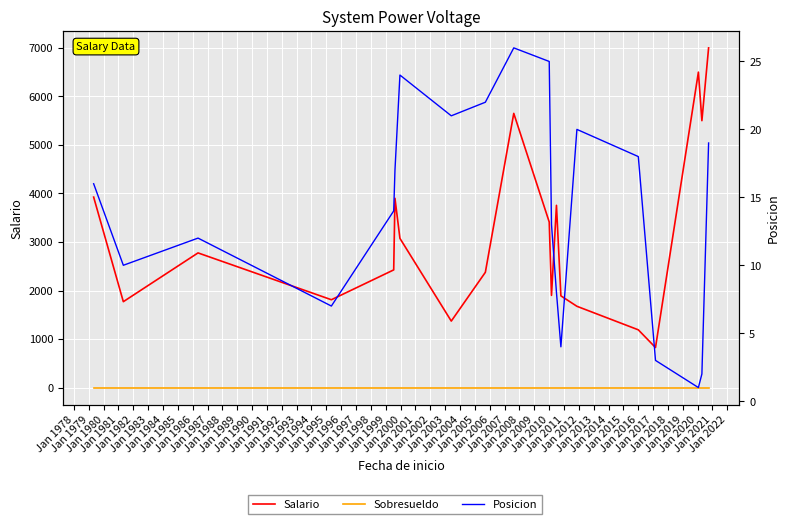

Between Jan 1978 and Jan 1988, which series saw the biggest shift?

Salario